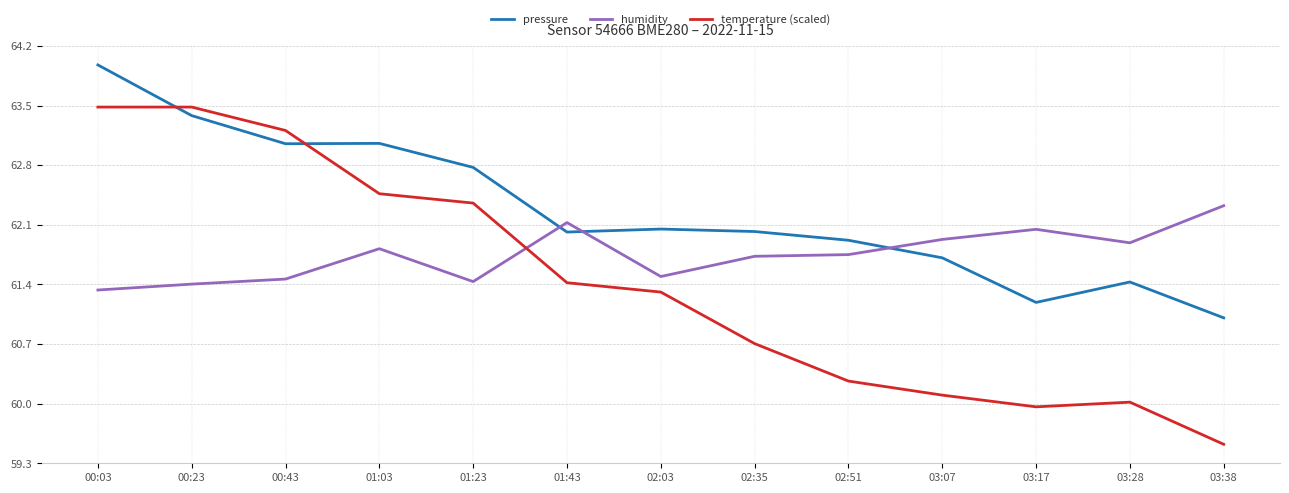

What is the difference between the maximum and minimum values in the temperature (scaled) series?

4.0